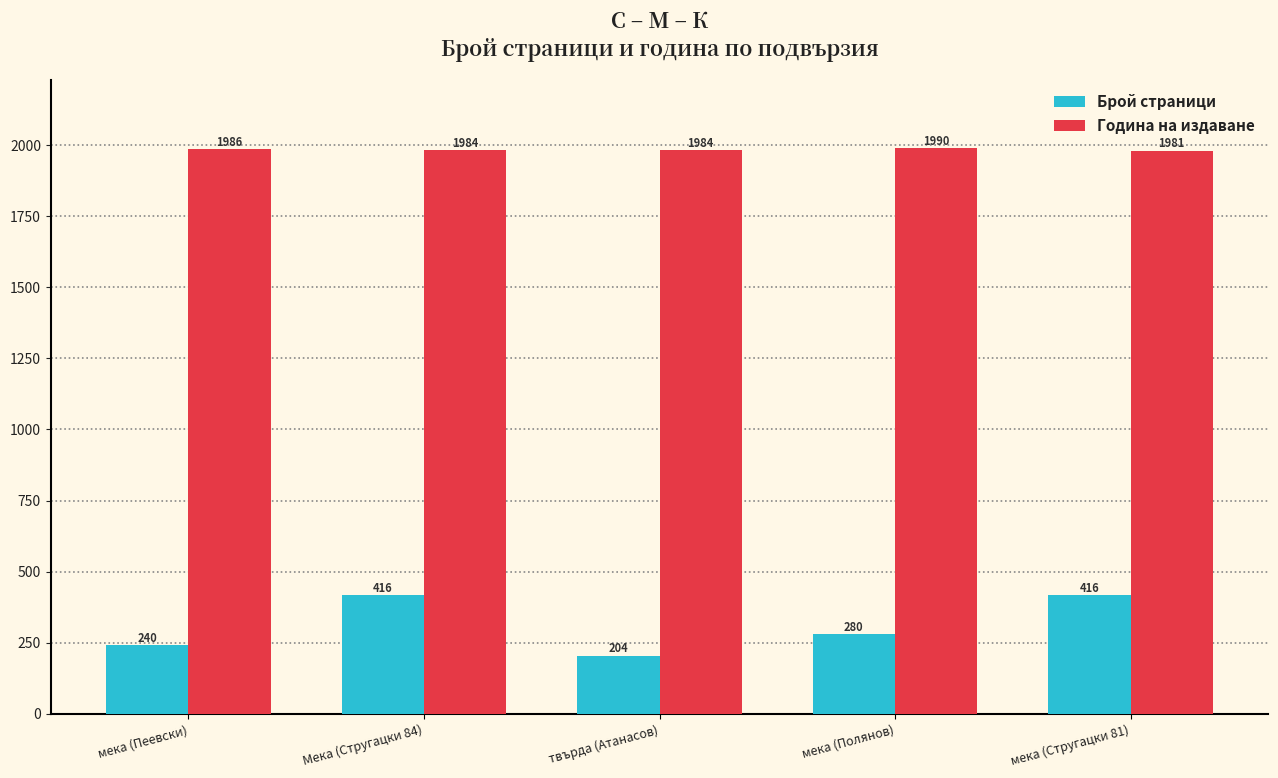

Between Мека (Стругацки 84) and твърда (Атанасов), which series saw the biggest shift?

Брой страници